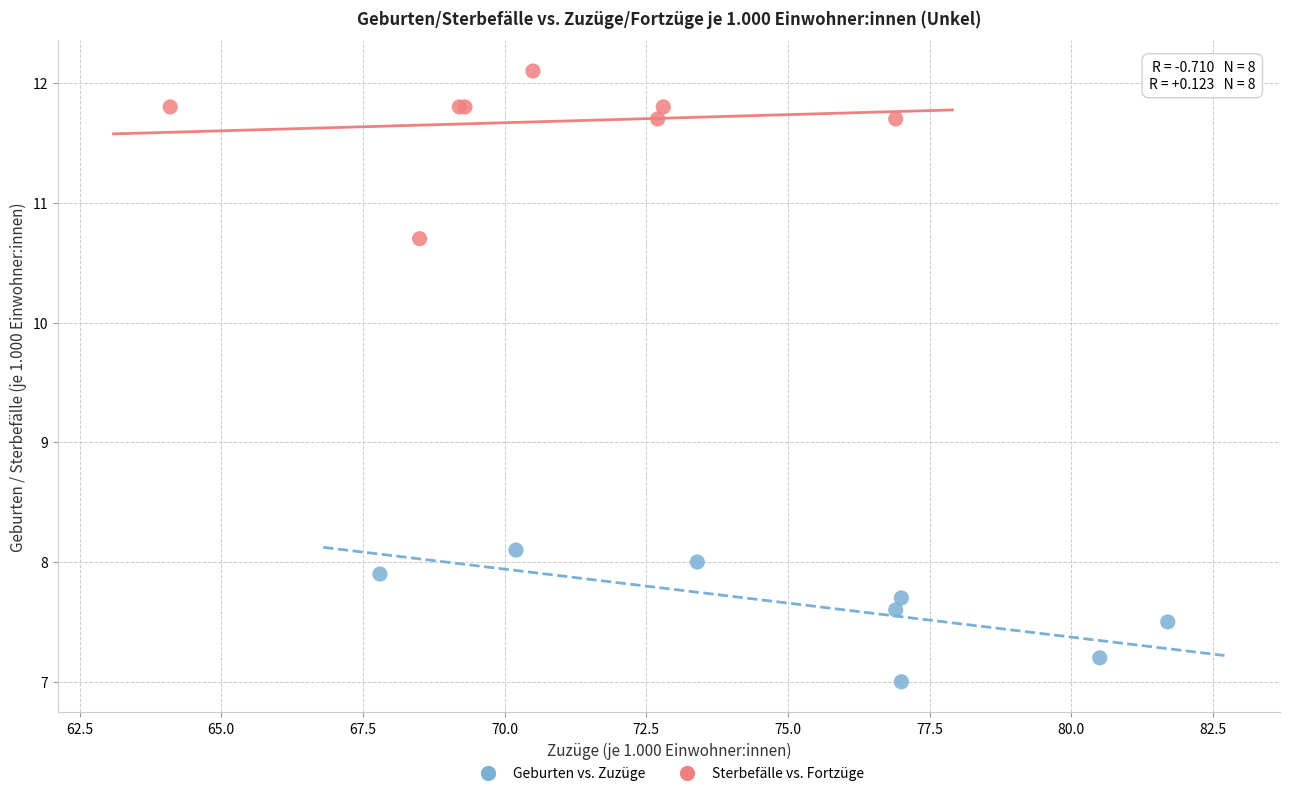

Which series contains the lowest Y value?

Geburten vs. Zuzüge